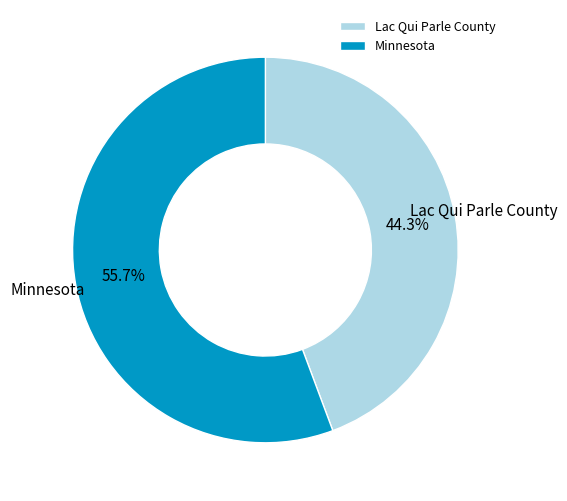

To the nearest percent, what portion does Lac Qui Parle County represent?

44%